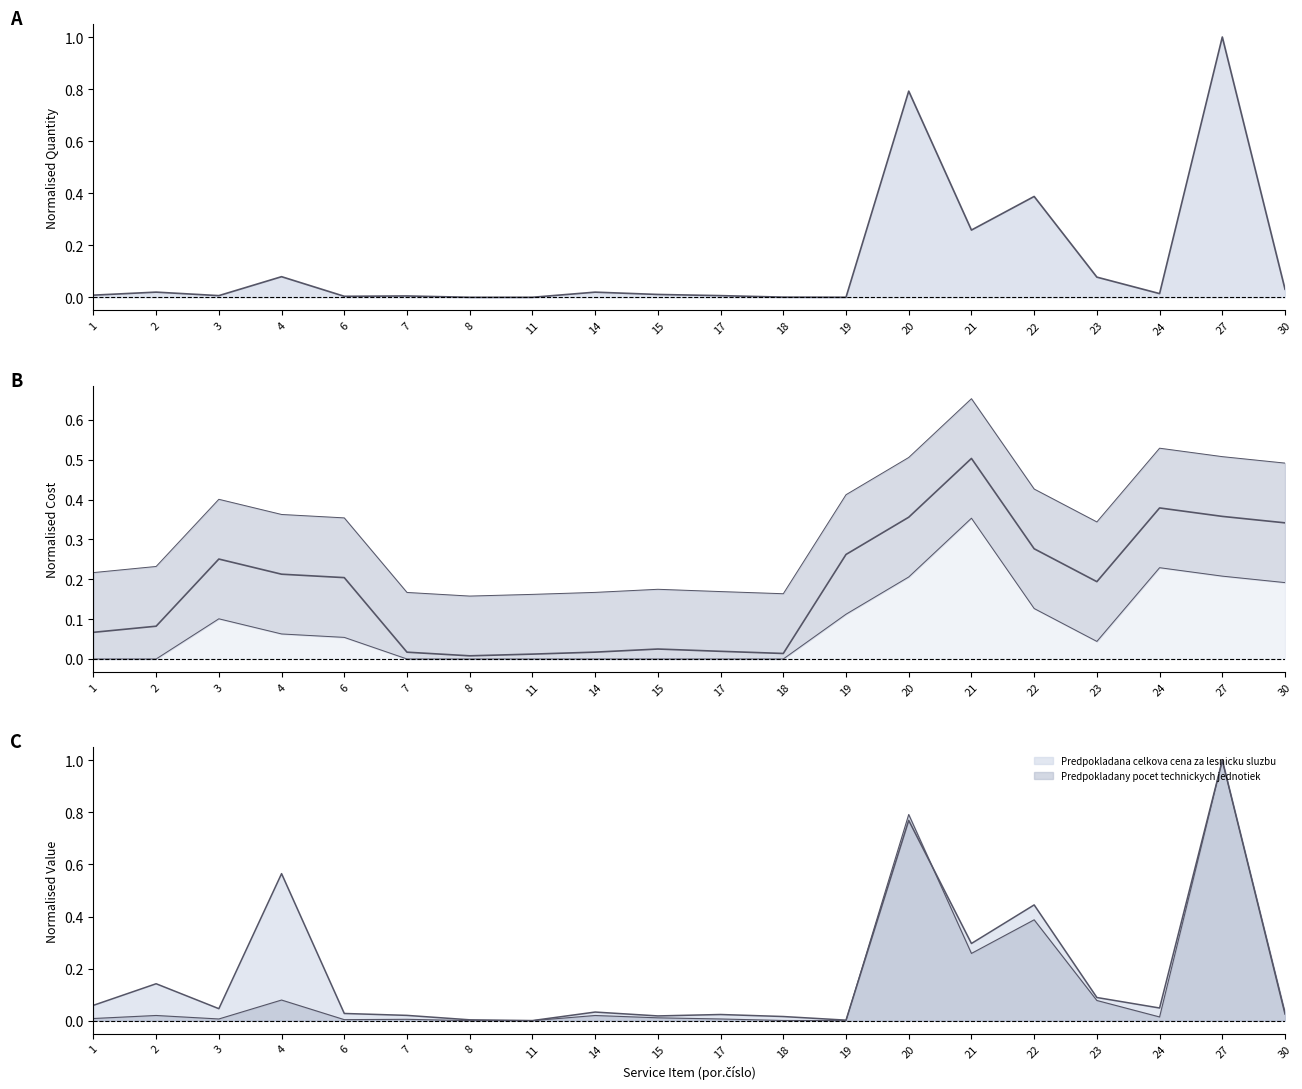

What value does the Predpokladana celkova cena za lesnicku sluzbu series have at 4?

0.6